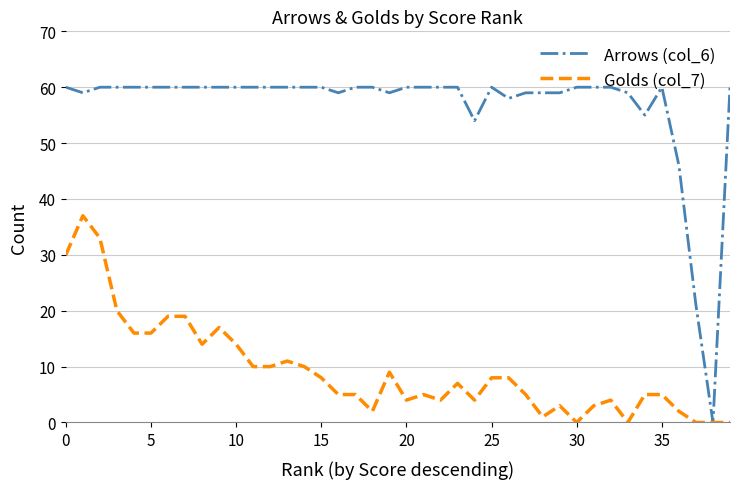

Rank the series by their average value, from lowest to highest.

Golds (col_7), Arrows (col_6)